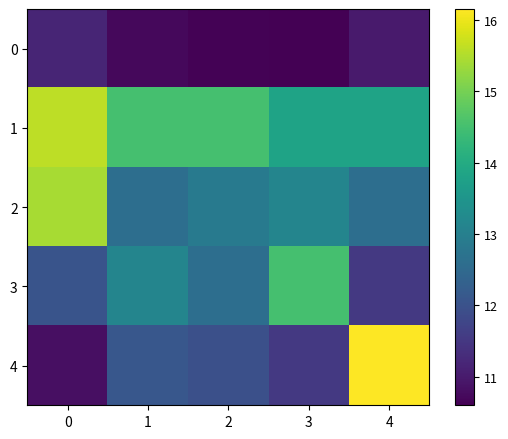

Which has a higher value, 1 or 4?

4